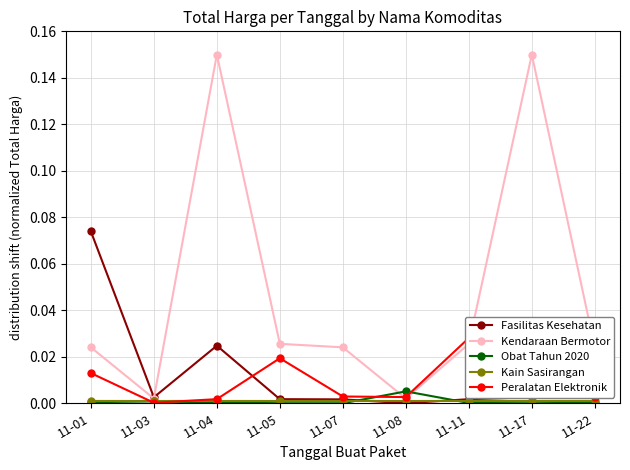

Between which two adjacent categories do Kain Sasirangan and Fasilitas Kesehatan first intersect?

11-07 and 11-08